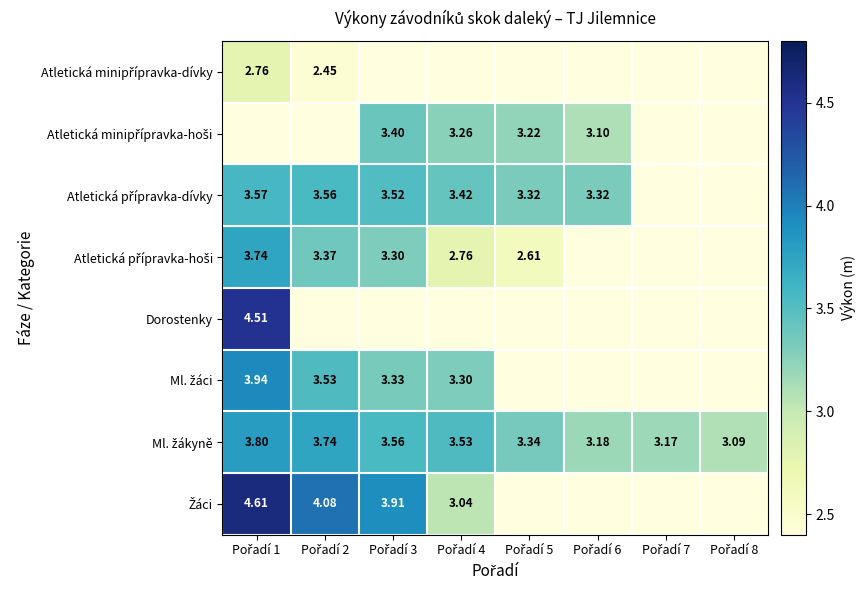

At which label is Atletická přípravka-hoši closest to 3?

Pořadí 4